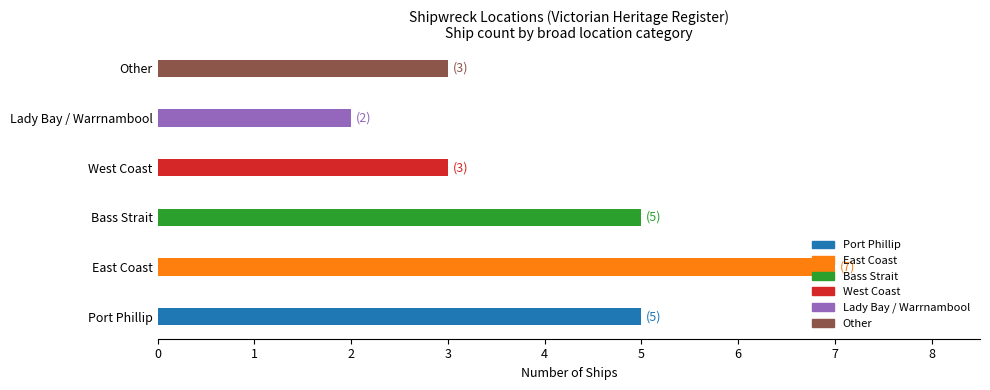

Does the chart contain stacked bars?

No